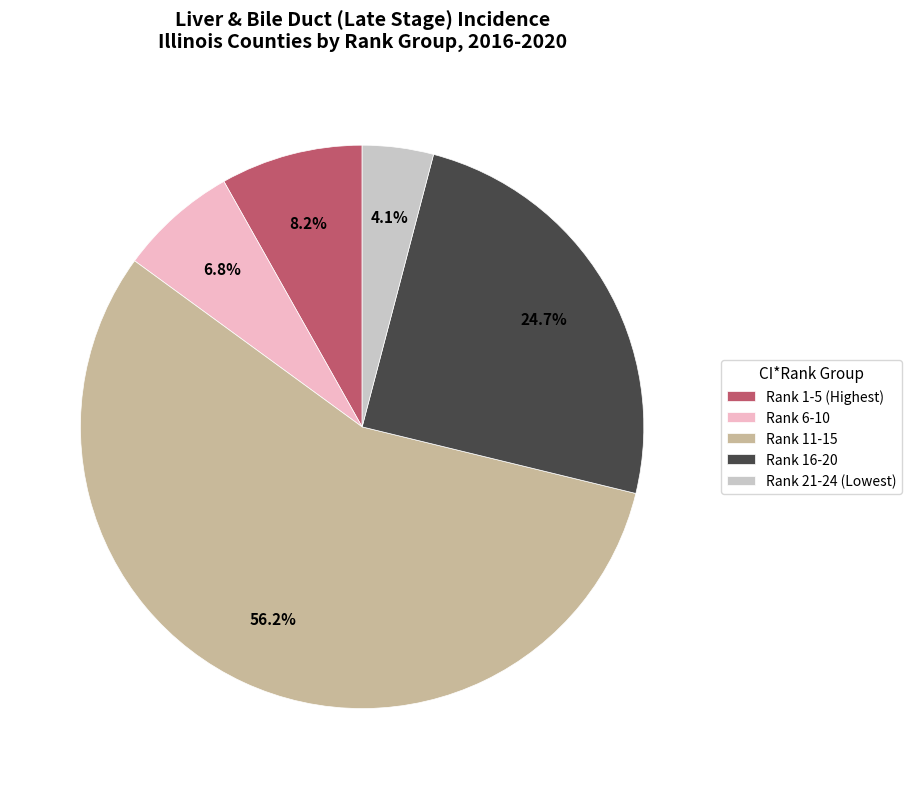

Is there a majority slice in this chart?

Yes